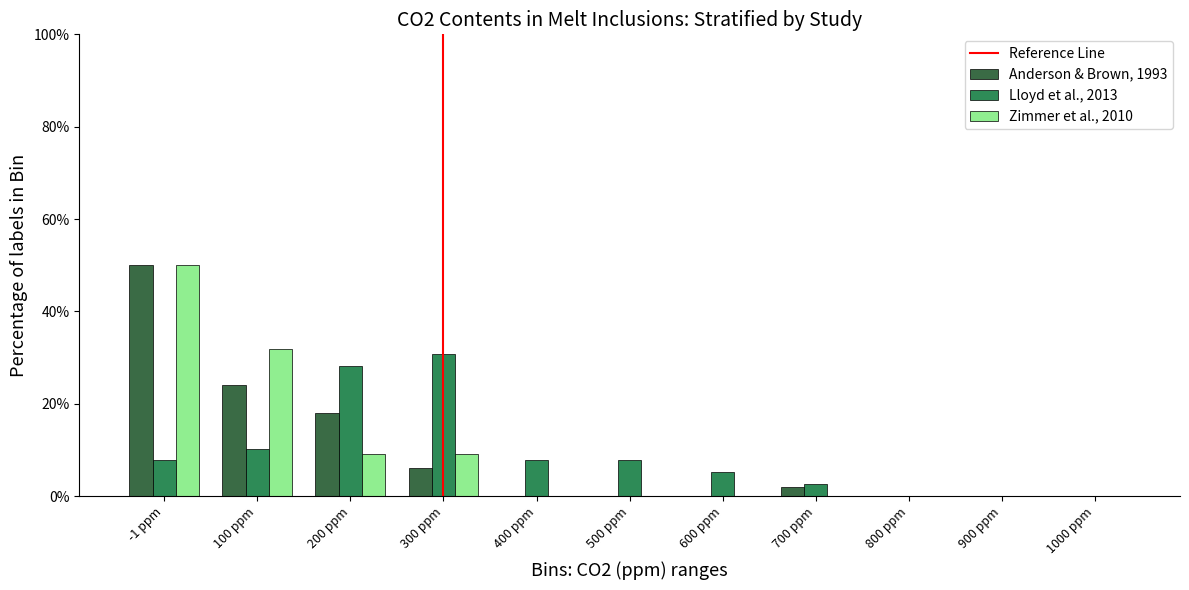

How many distinct data groups are displayed?

3